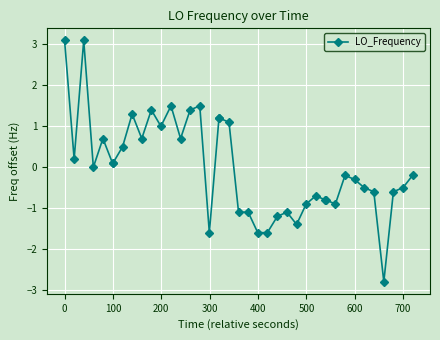

What is the smallest value displayed?

-2.8